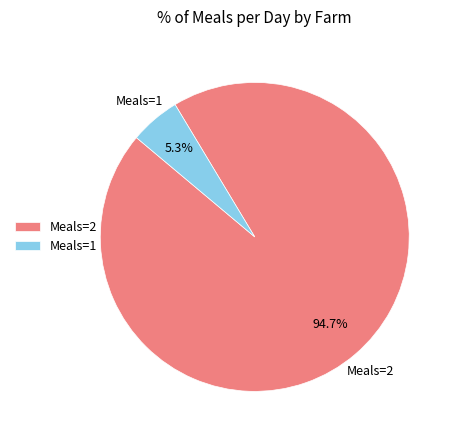

Is there any slice that represents more than half of the pie?

Yes